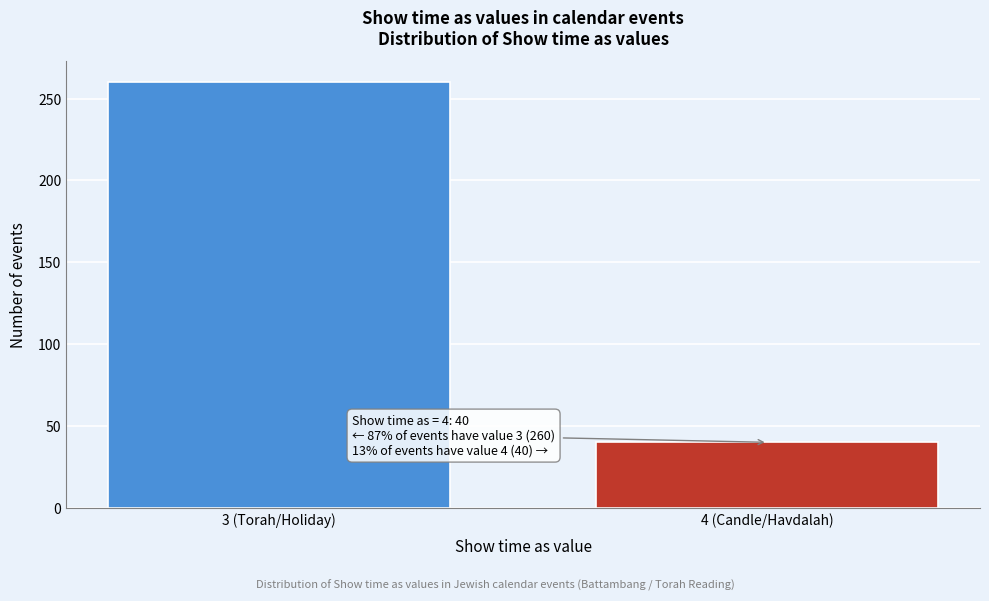

Reading left to right, transcribe all the data shown in this chart.

3 (Torah/Holiday)=260	4 (Candle/Havdalah)=40